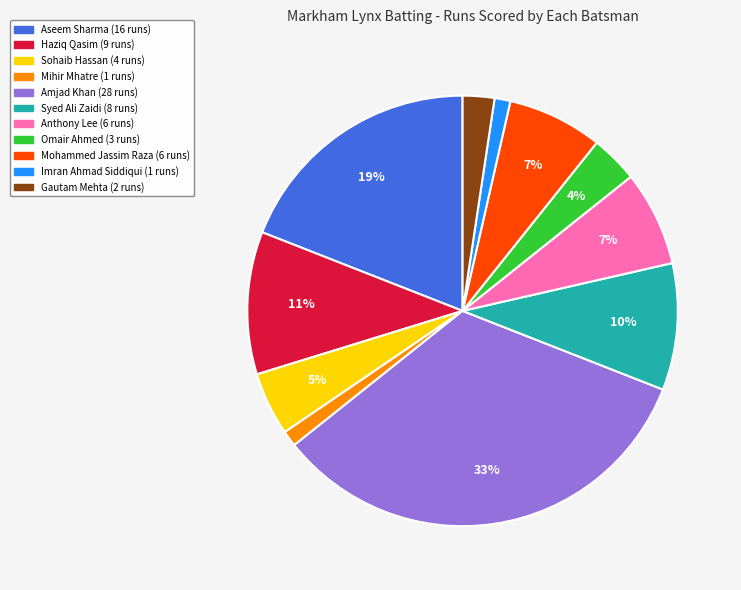

Does any single category account for the majority?

No